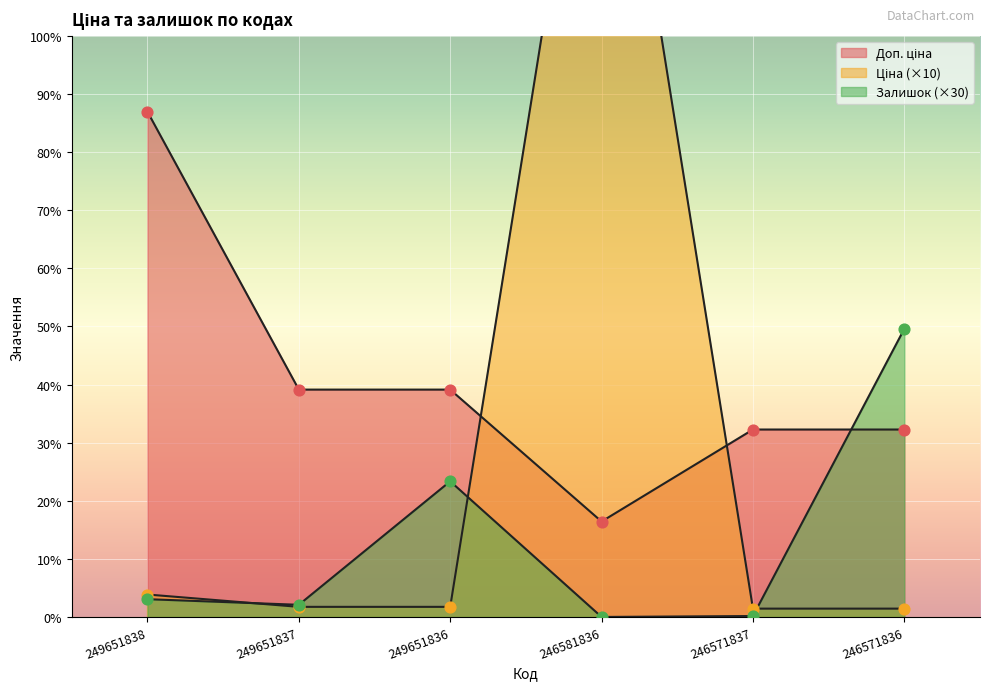

Which series reaches the maximum Y coordinate?

Ціна